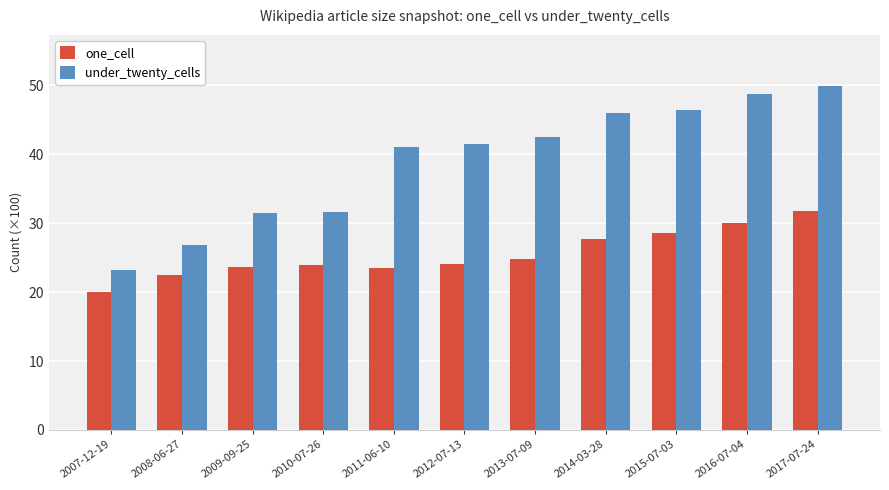

What is the minimum value for one_cell?

20.0